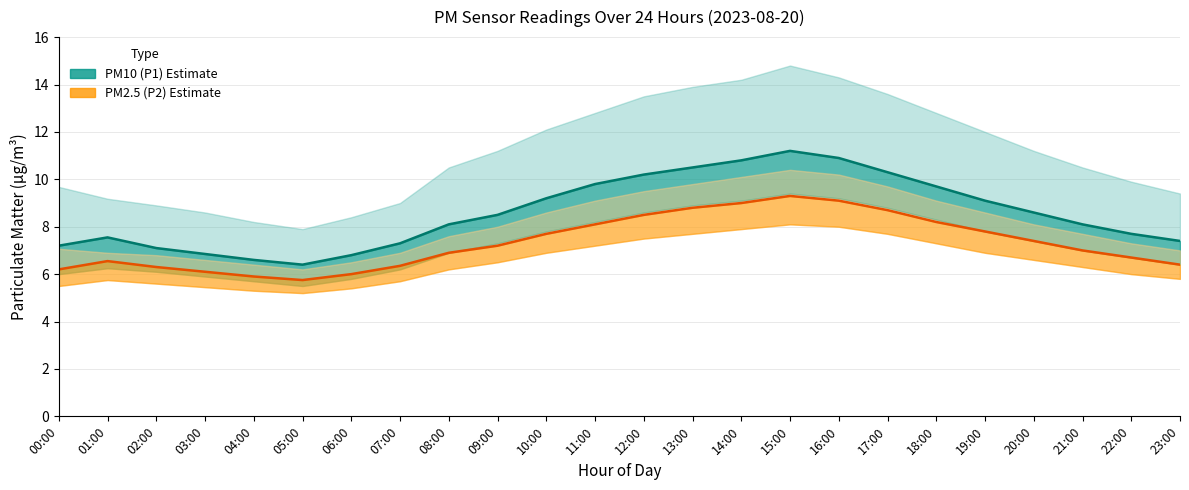

True or false: PM2.5 (P2) and PM10 (P1) cross at least once.

False